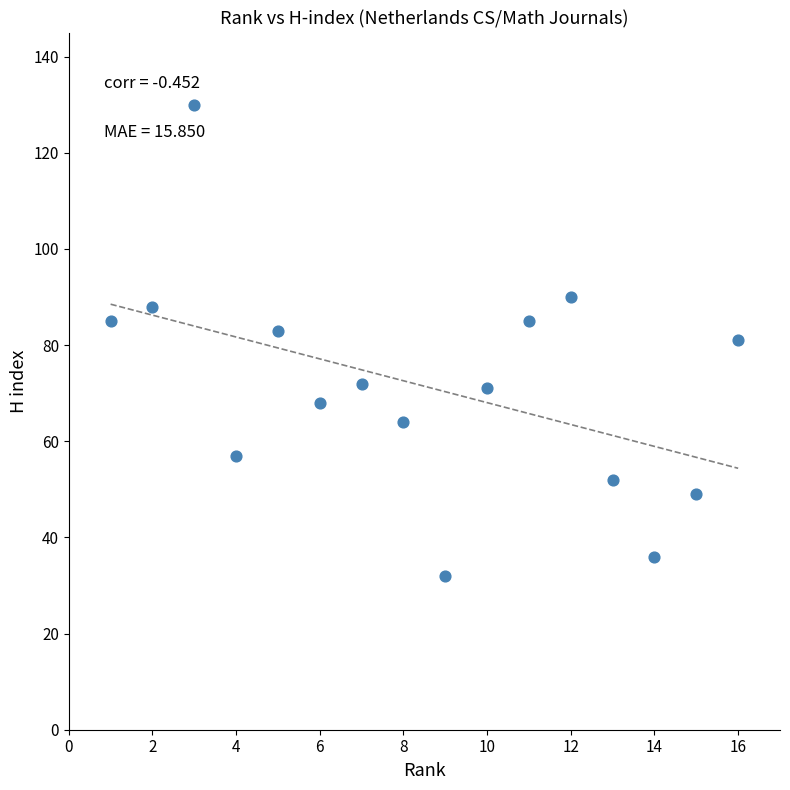

What is the range of Y values (max minus min)?

98